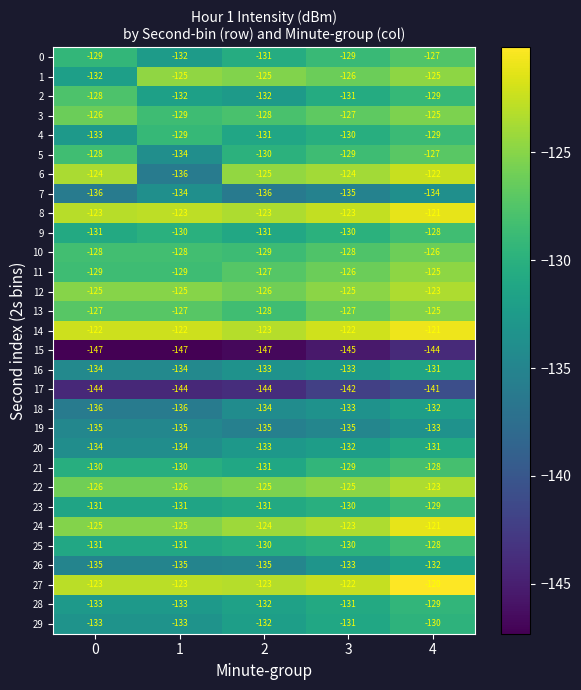

What is the difference between the highest and lowest values at 4?

24